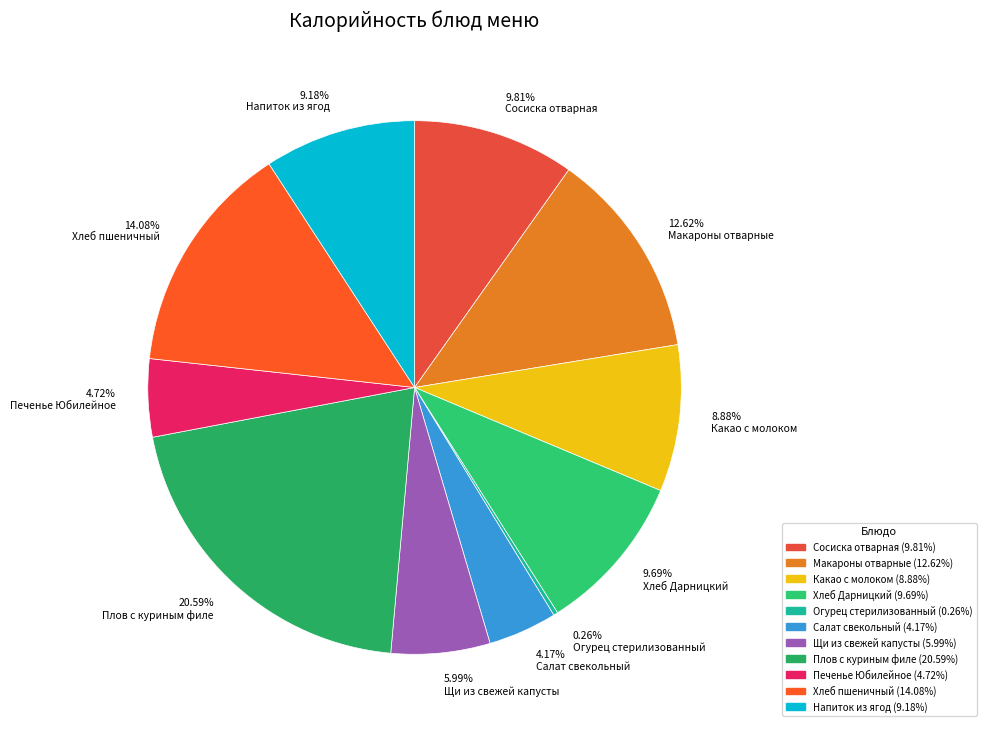

Does any single category account for the majority?

No